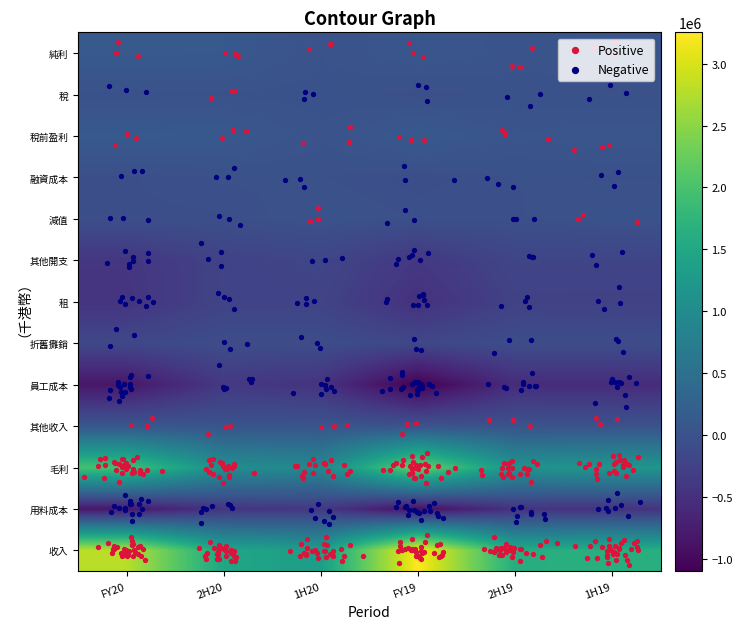

At which label does 毛利 reach its minimum?

1H20